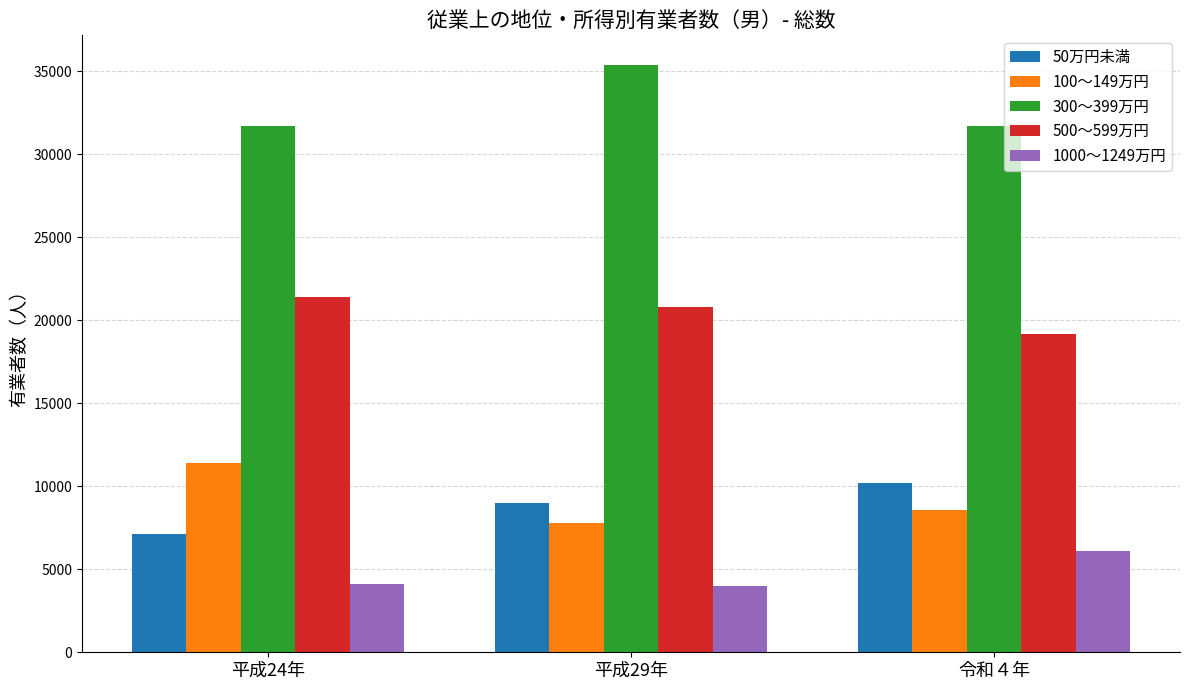

At how many categories does at least one series exceed 5107?

3